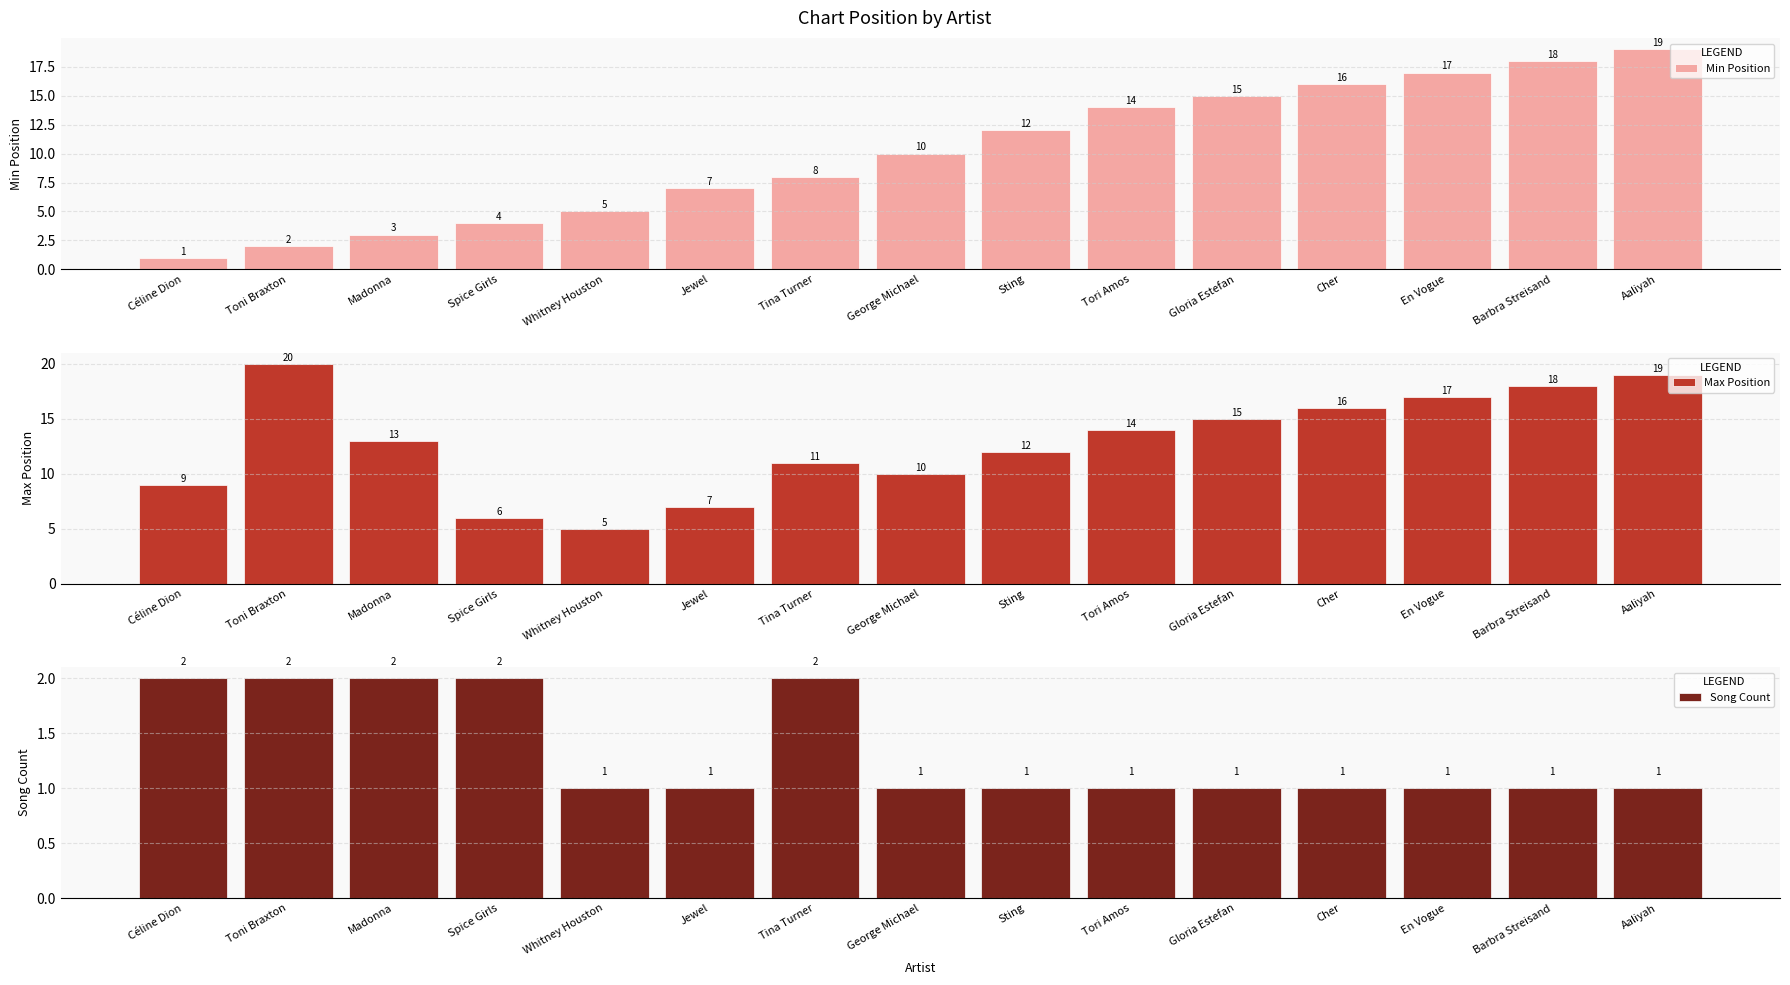

Rank the categories by Min Position value from lowest to highest.

Céline Dion, Toni Braxton, Madonna, Spice Girls, Whitney Houston, Jewel, Tina Turner, George Michael, Sting, Tori Amos, Gloria Estefan, Cher, En Vogue, Barbra Streisand, Aaliyah